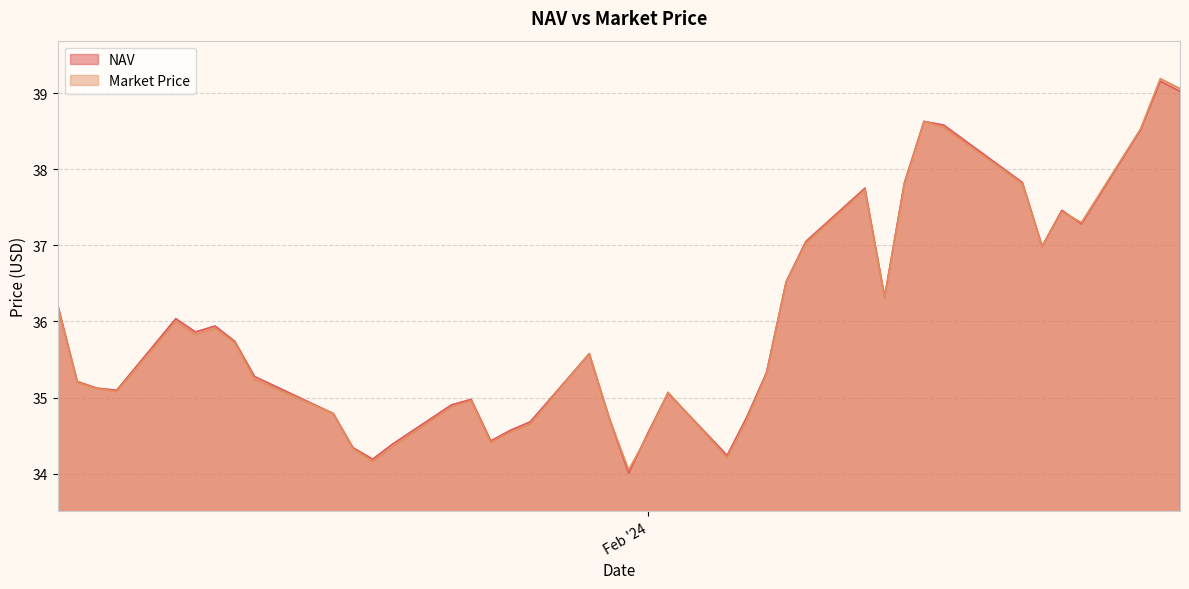

Between 2024-01-26 and 2024-02-06, which is larger?

2024-02-06